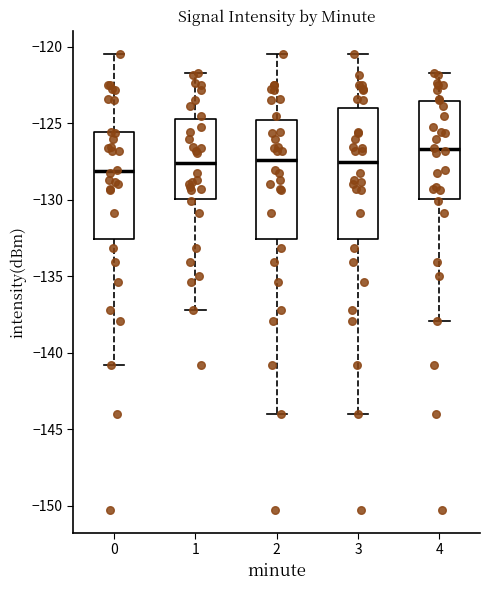

Where is the upper edge of the box at x = 2 on the y-axis? The values are not printed on the chart, so give them approximately, as read against the axis.

-125.0